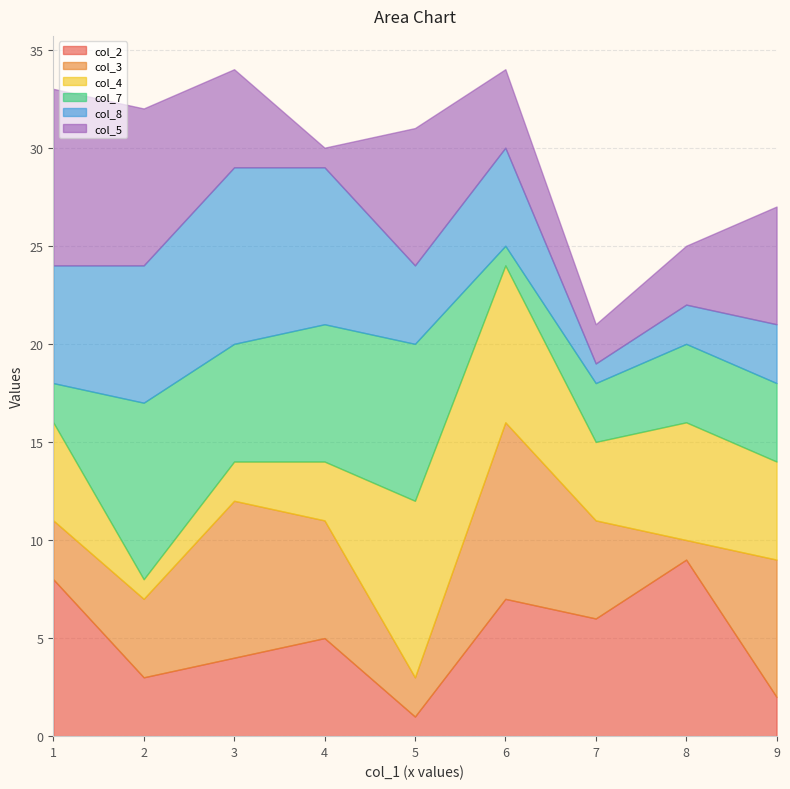

Is it true that col_7 equals 3 at 7?

True